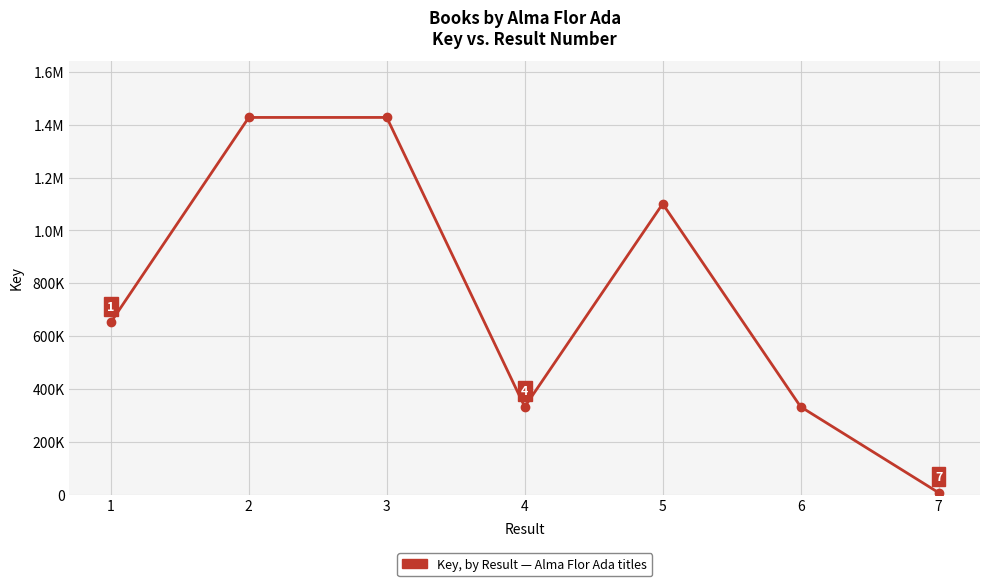

Does the chart have visible grid lines?

Yes